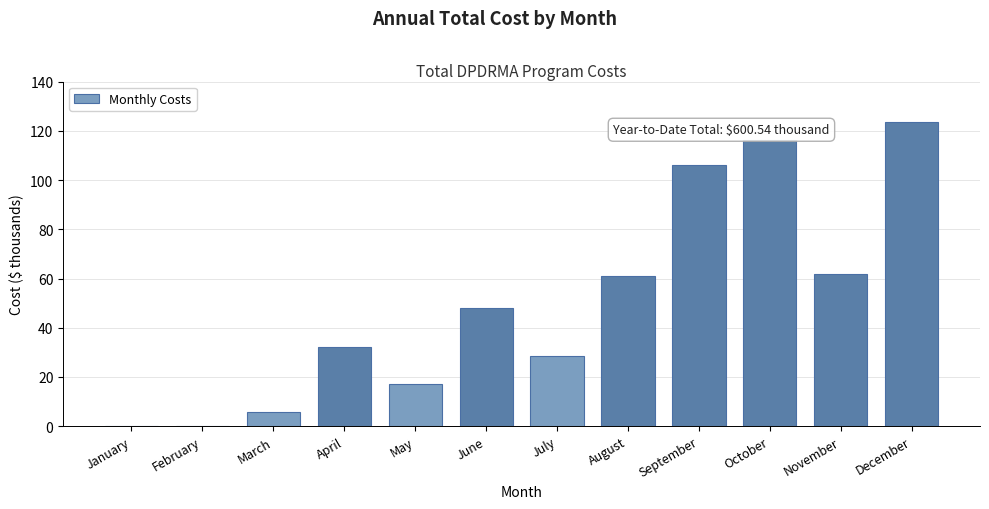

Reading right to left, transcribe all the data shown in this chart.

December=123.5	November=61.7	October=116.4	September=106.0	August=61.0	July=28.6	June=48.1	May=17.1	April=32.2	March=5.9	February=0.0	January=0.0